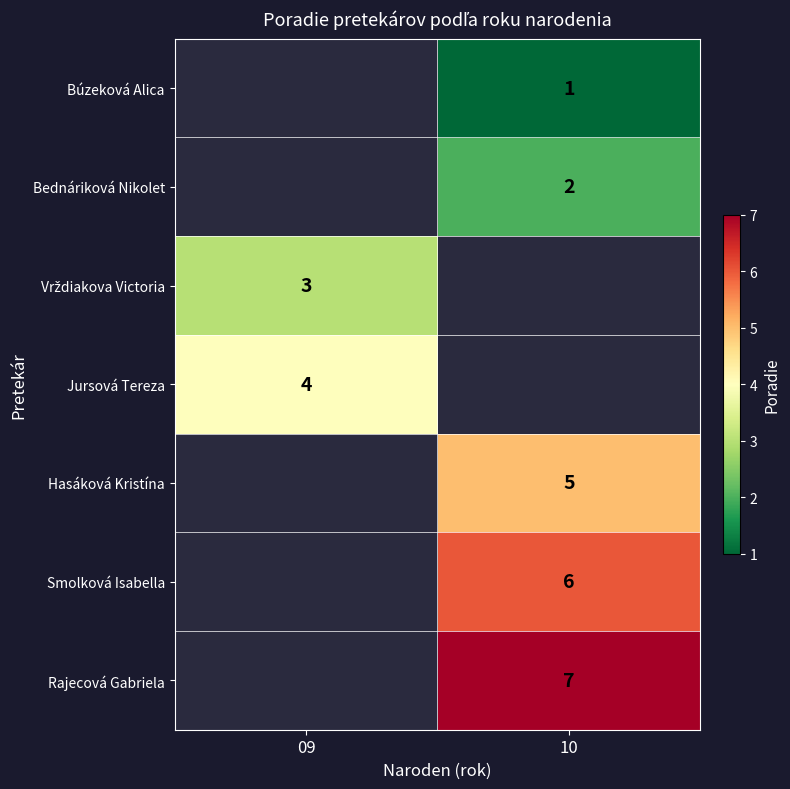

The Rajecová Gabriela series shows 4 at 10. True or false?

False